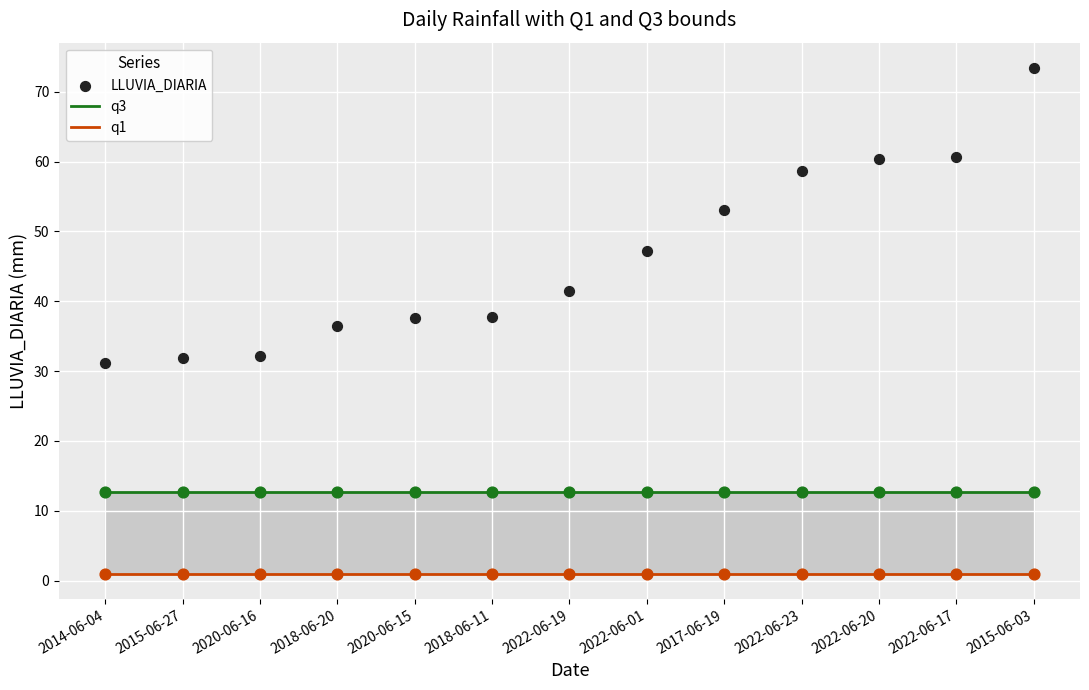

What are all the series names shown in the legend?

q3, q1, LLUVIA_DIARIA